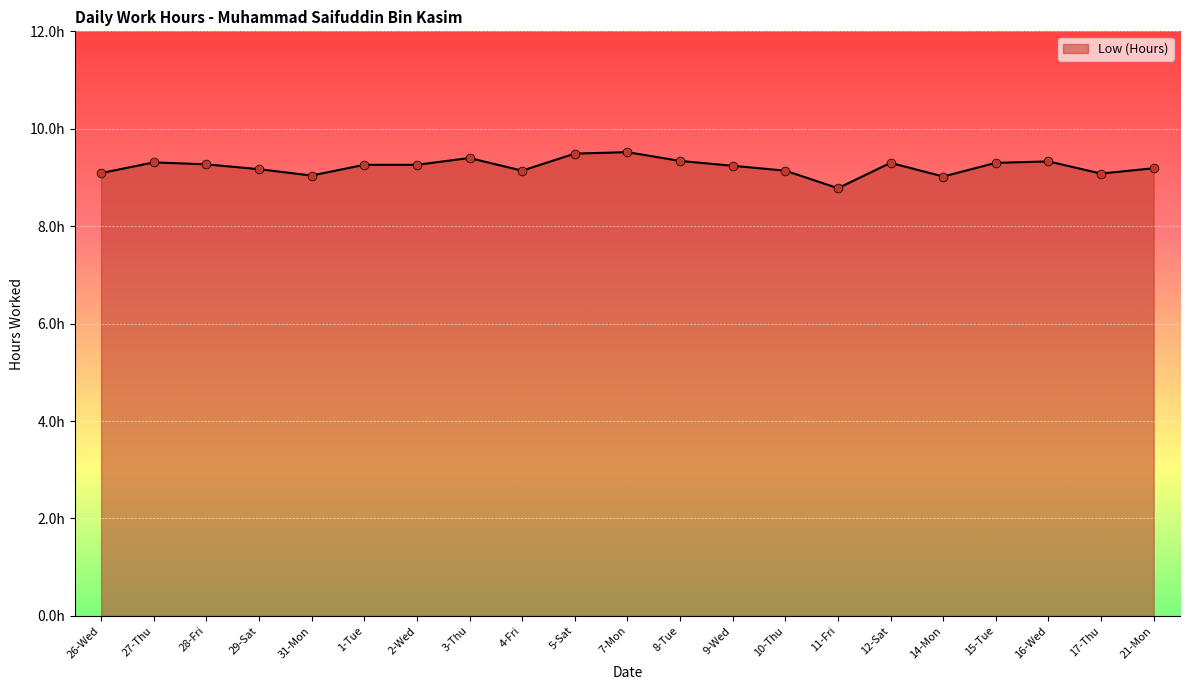

Does the chart have visible grid lines?

Yes